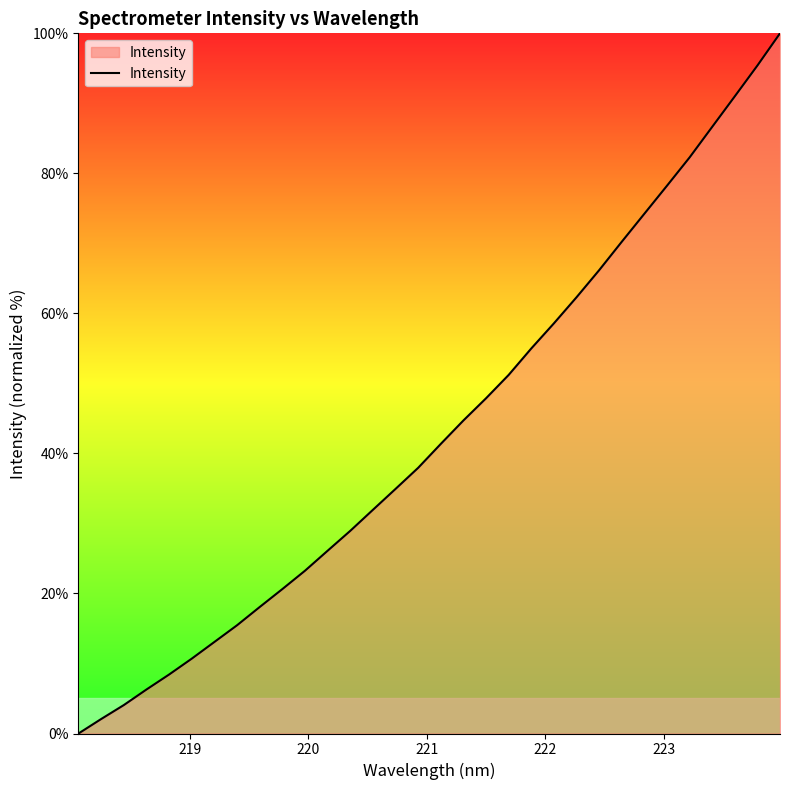

What is the difference between the maximum and minimum values?

100.0